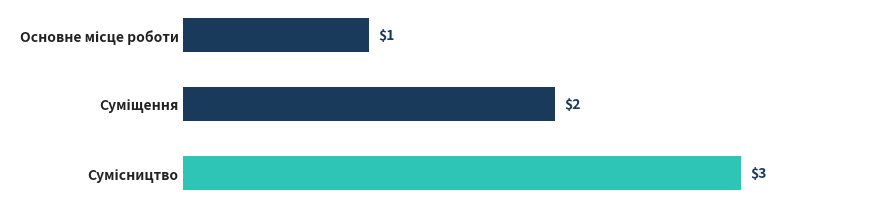

What is the difference between the maximum and minimum values?

2